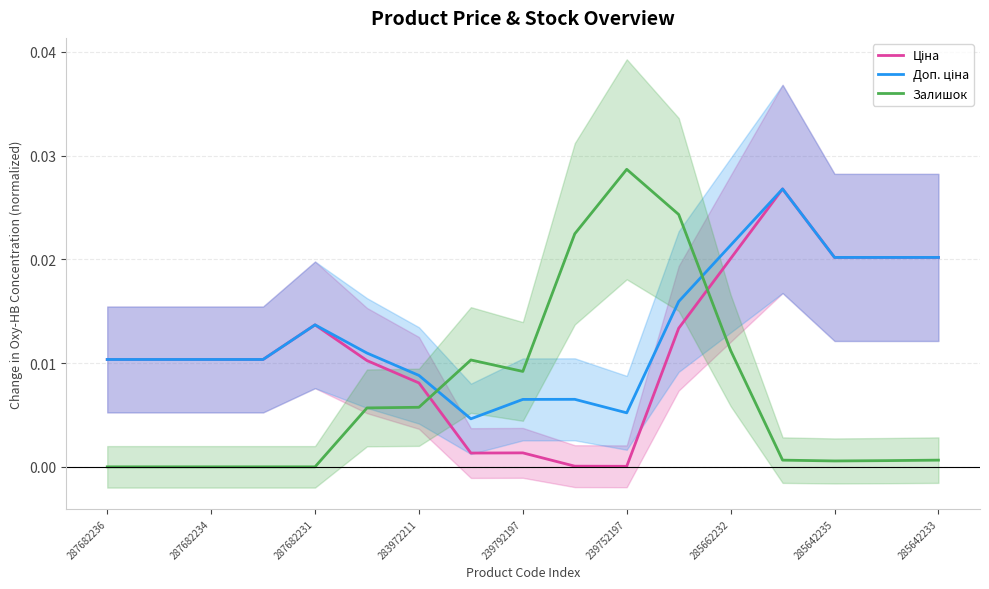

List the series in order of their peak value, highest first.

Залишок, Ціна, Доп. ціна